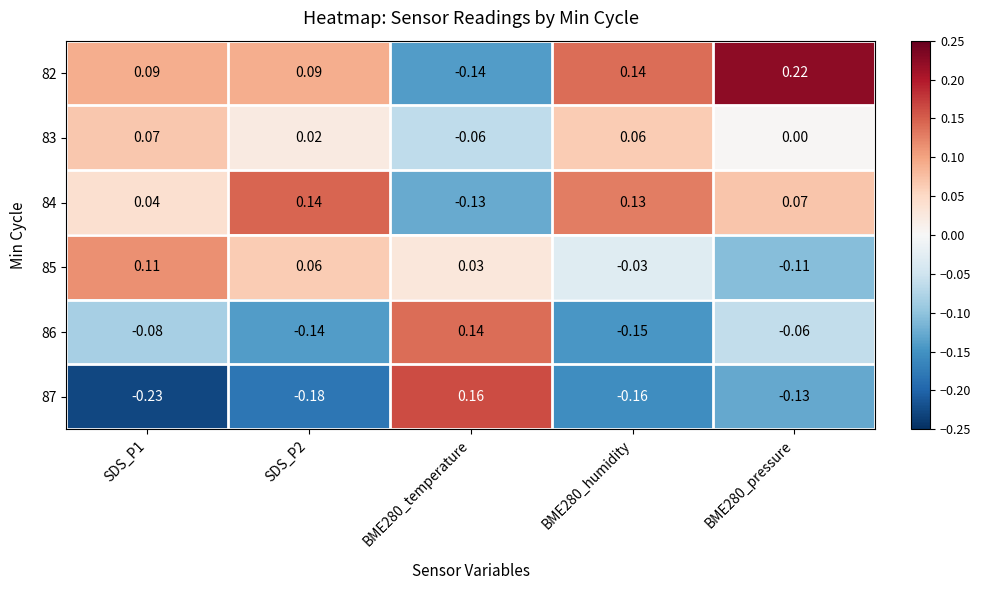

How many values in 85 are below zero?

2